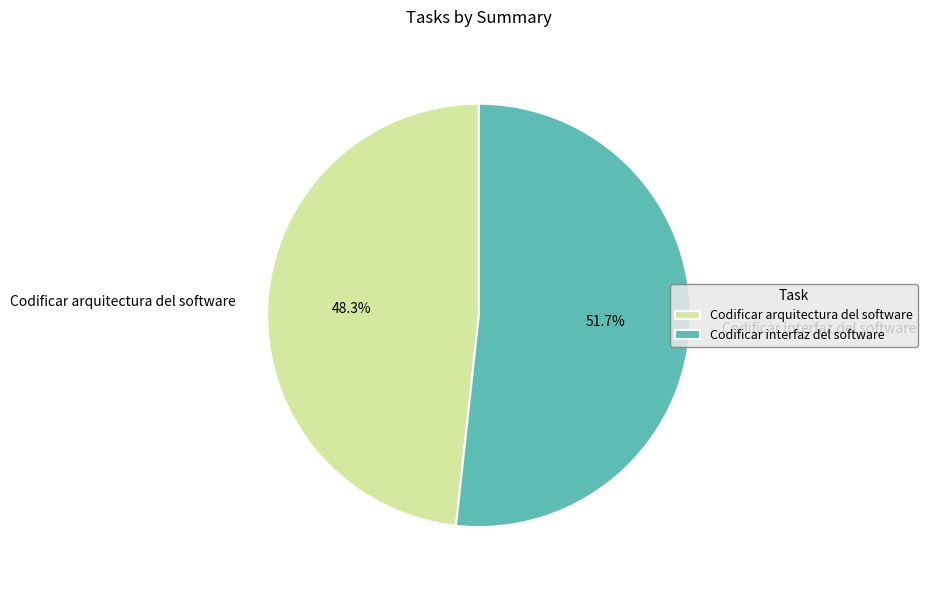

Rank the categories by value from highest to lowest.

Codificar interfaz del software, Codificar arquitectura del software